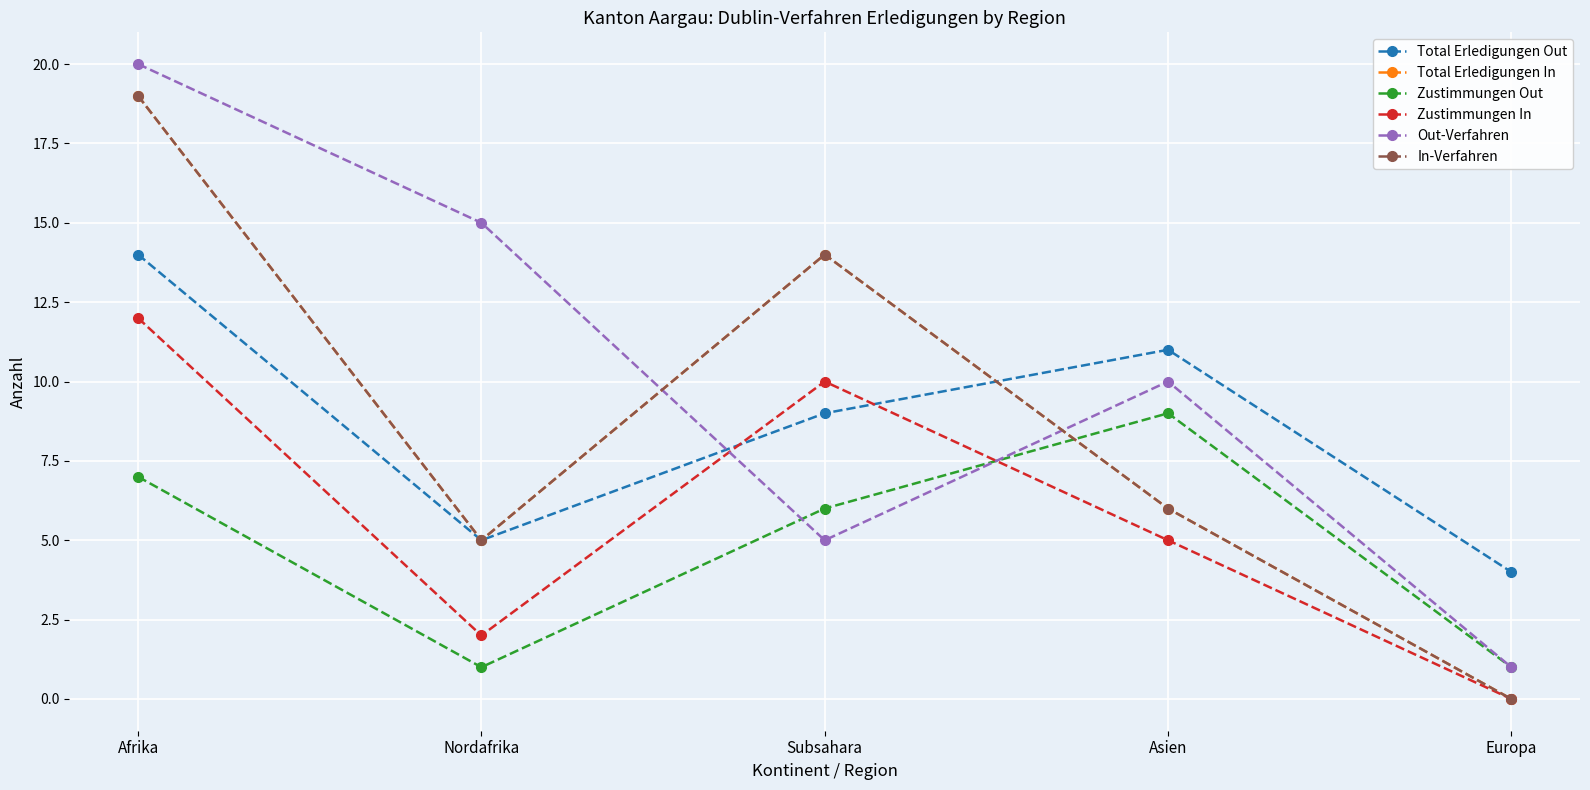

What is the label of the 2nd point from the left?

Nordafrika